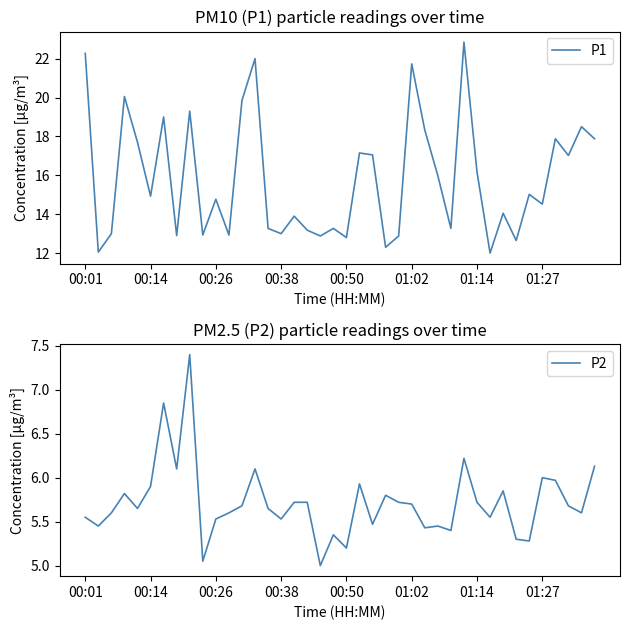

What is the maximum value for P1?

22.9